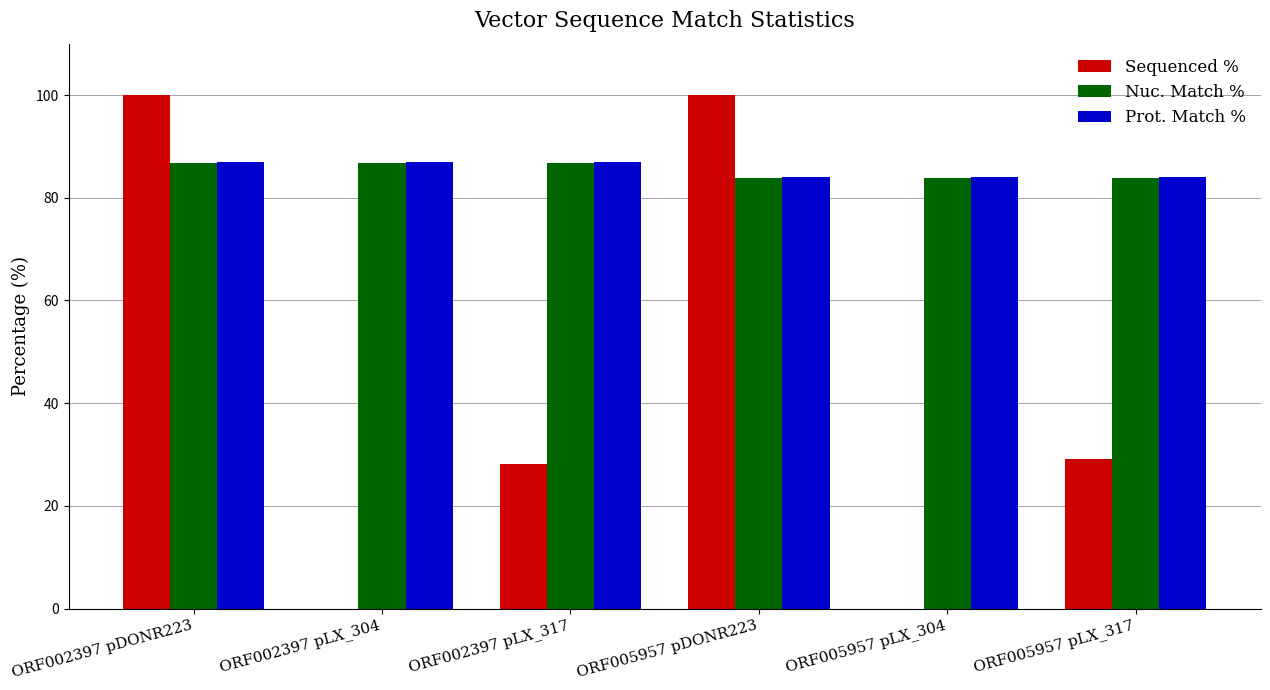

How many groups of bars are there?

6